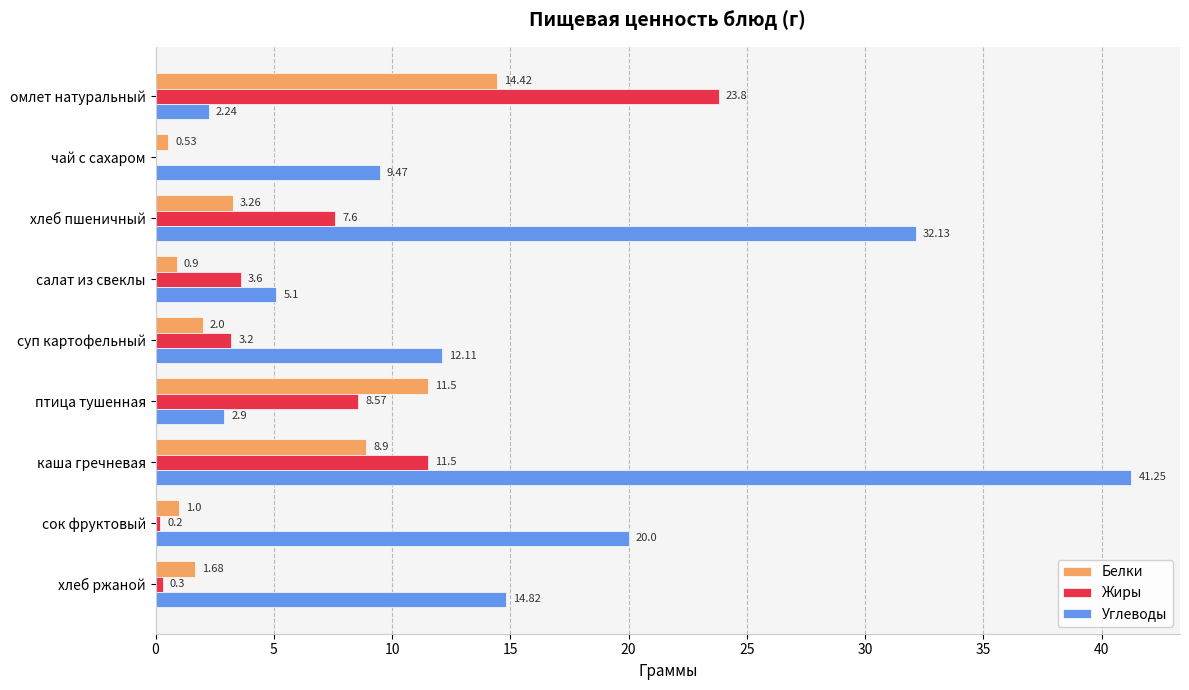

Between суп картофельный and хлеб ржаной, which series saw the biggest shift?

Жиры